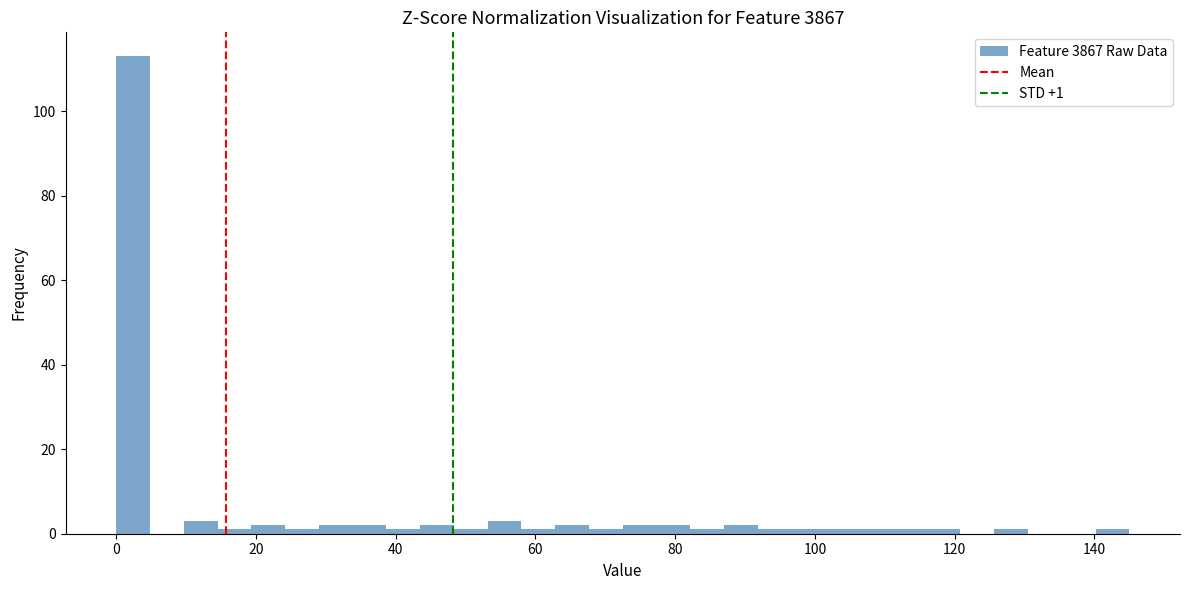

Around what value on the x-axis is the tallest bar? Give the approximate position of its centre, as read against the axis.

2